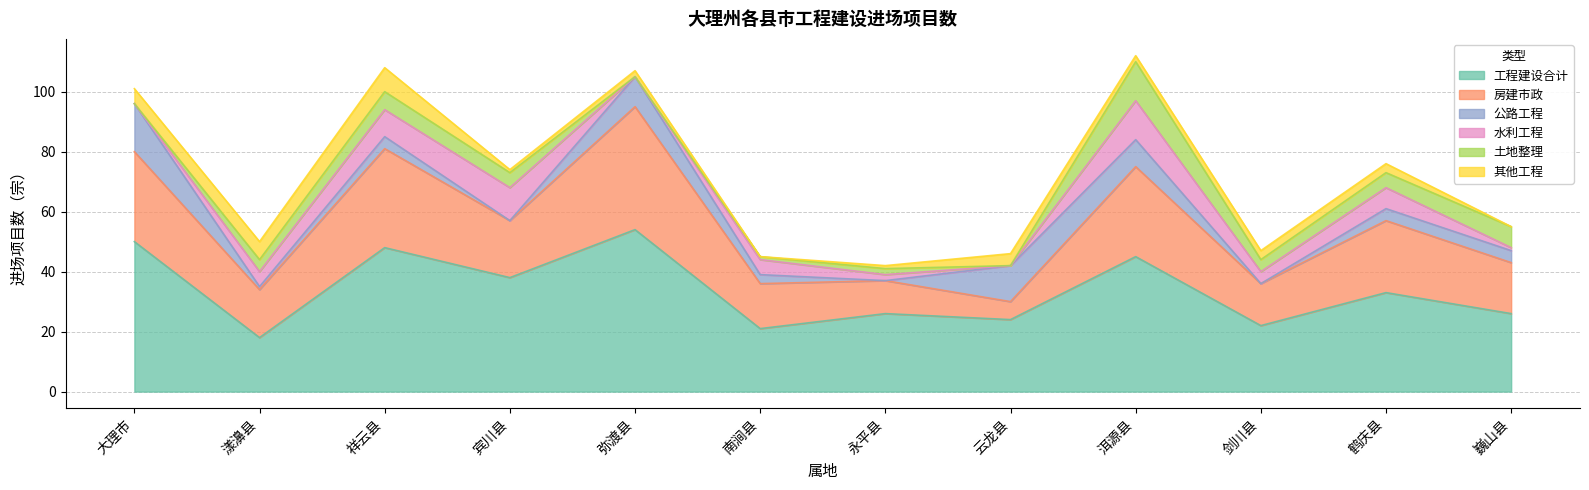

What is the sum of all 水利工程_进场项目数 values?

57